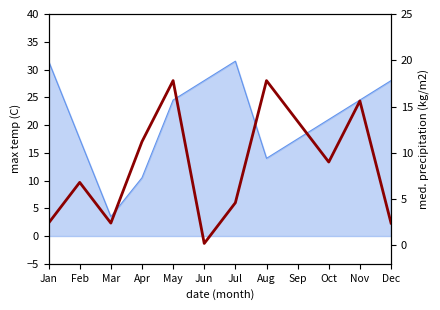

Rank the categories by value from highest to lowest.

May, Aug, Nov, Sep, Apr, Oct, Feb, Jul, Jan, Mar, Dec, Jun